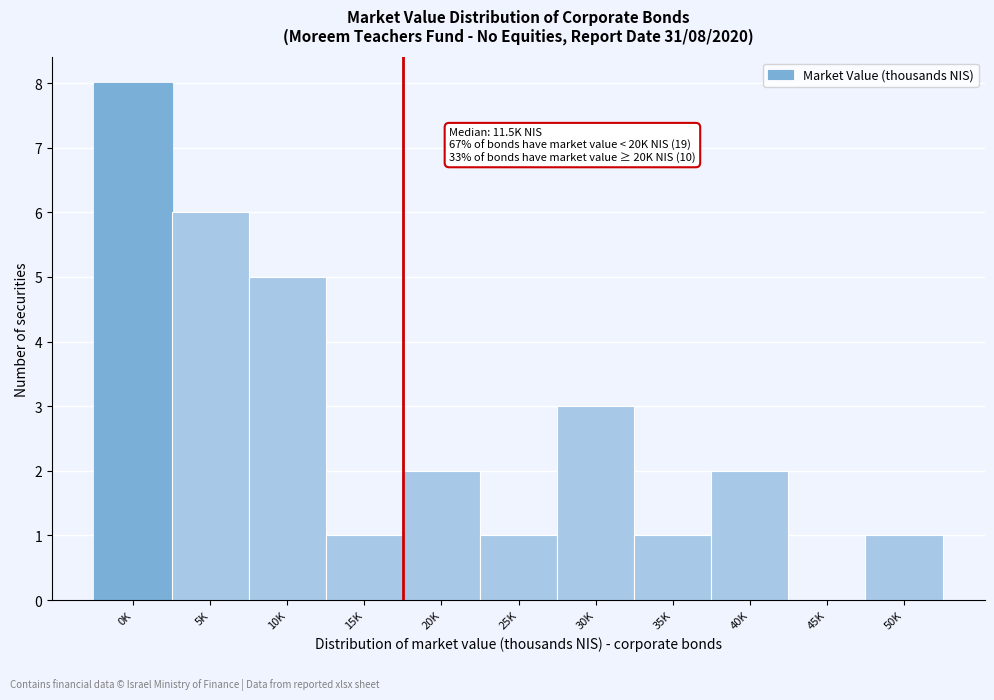

Reading left to right, extract all data points from this chart.

0K=8	5K=6	10K=5	15K=1	20K=2	25K=1	30K=3	35K=1	40K=2	45K=0	50K=1